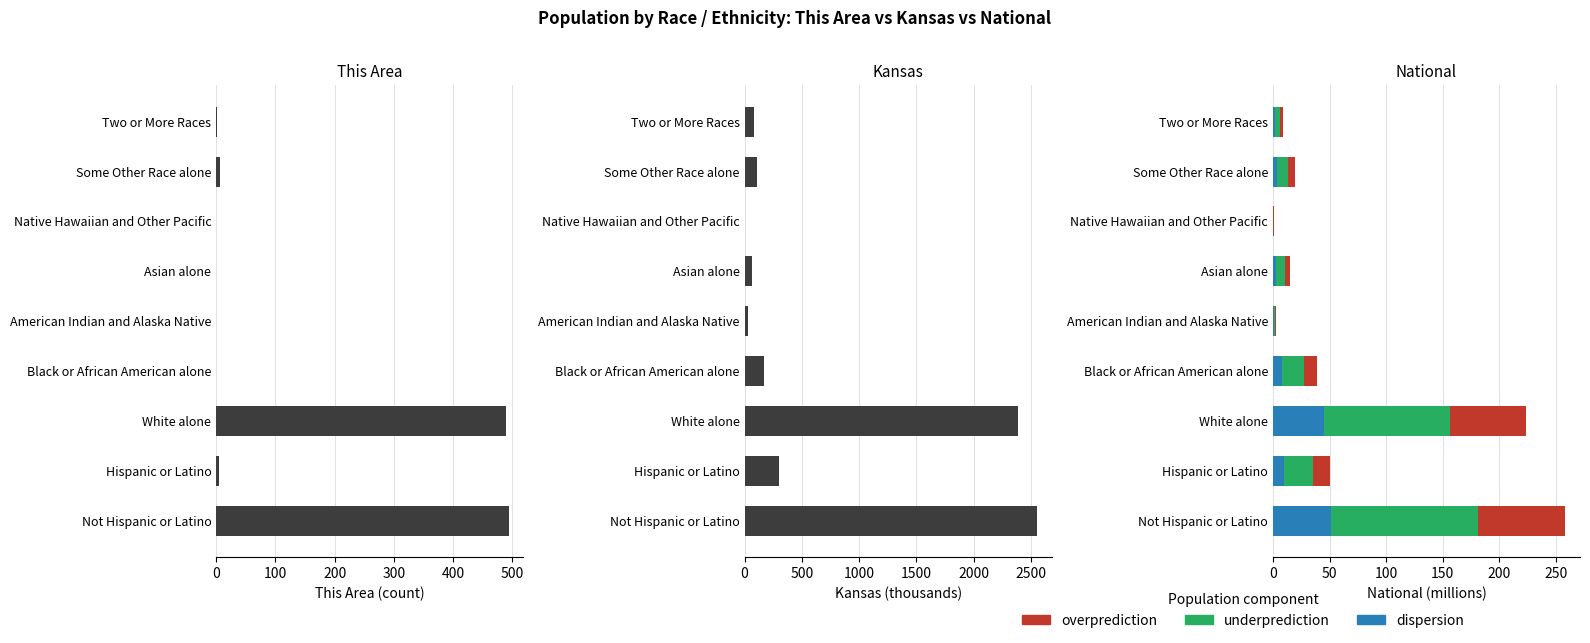

How many data points does each series have?

9